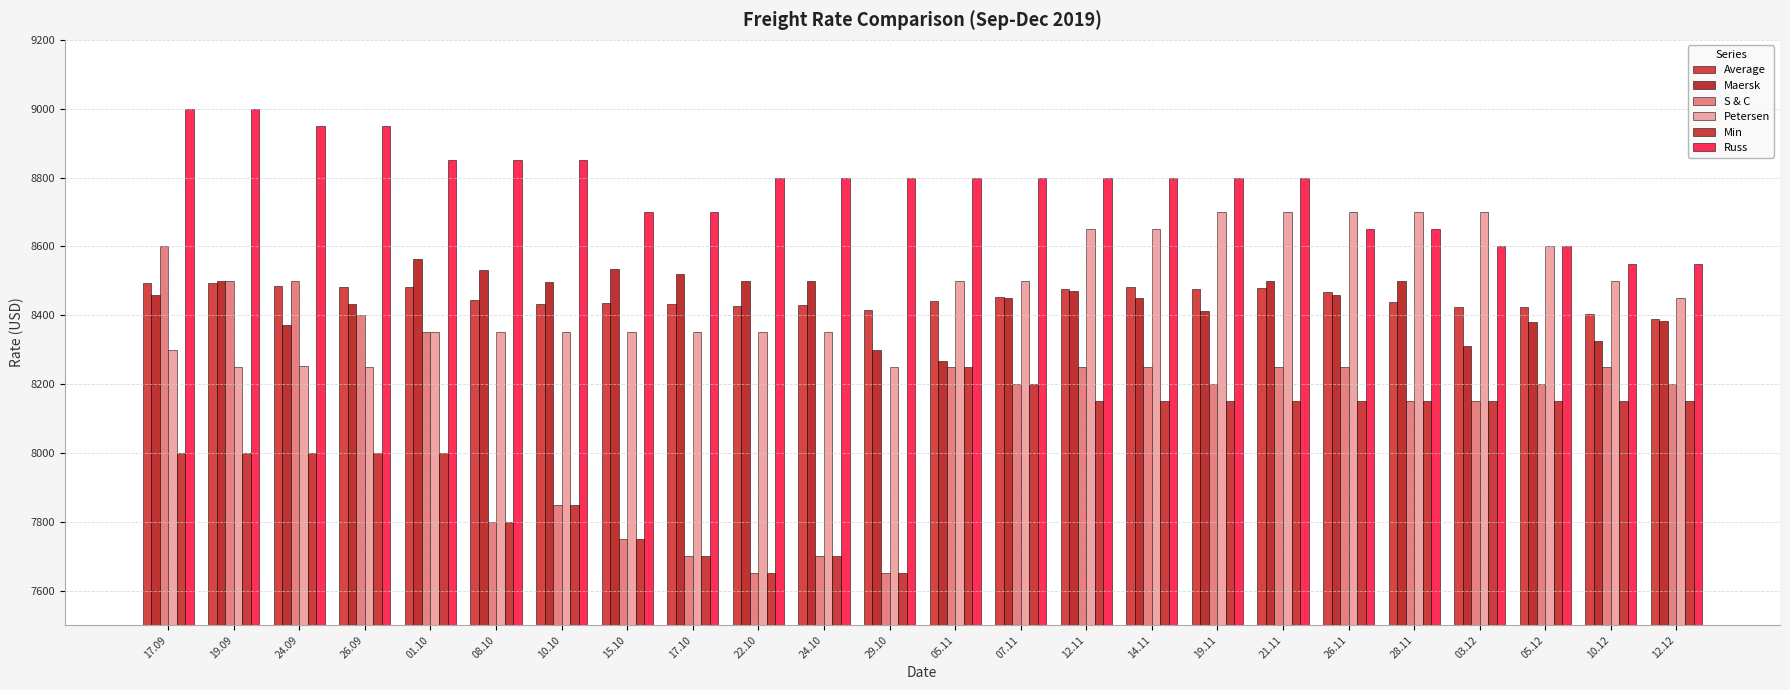

Which series has the widest spread of values?

S & C